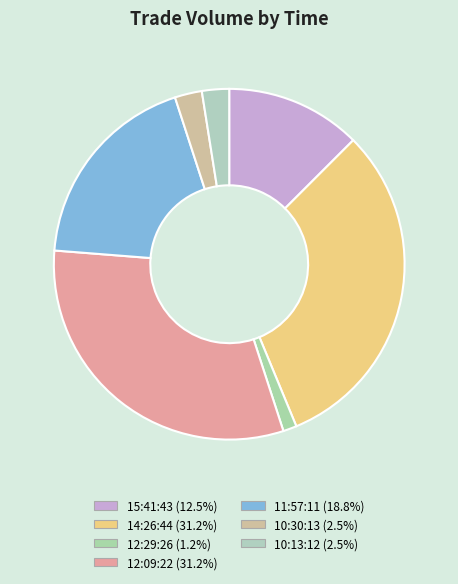

To the nearest percent, what portion does 10:30:13 represent?

2%